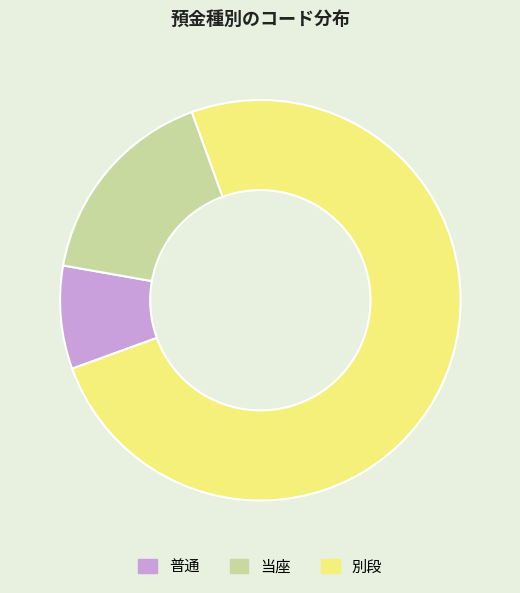

Which slice is the largest?

別段